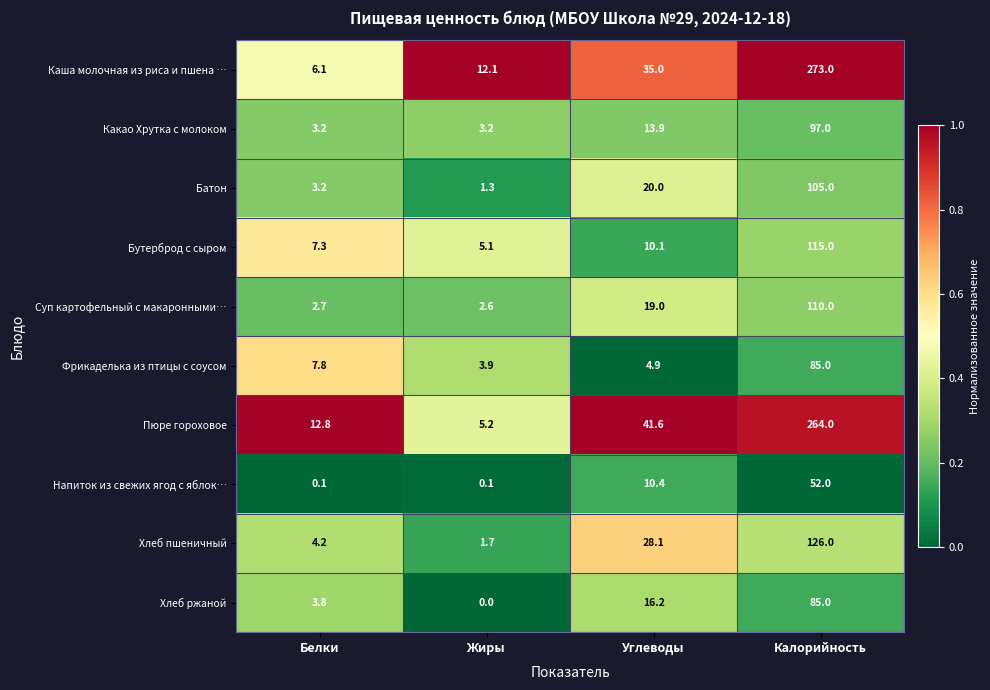

What is the sum of all Хлеб ржаной values?

105.0